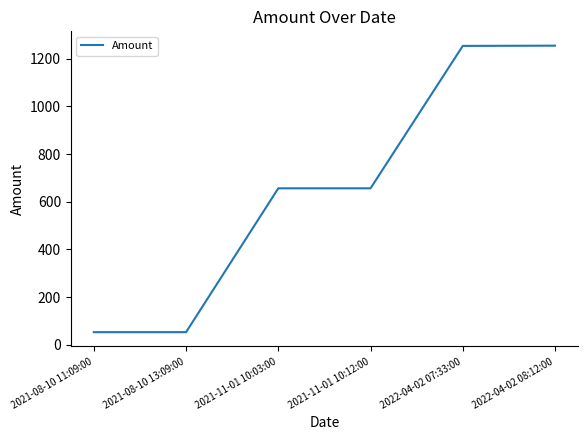

Between 2021-08-10 13:09:00 and 2022-04-02 08:12:00, which is larger?

2022-04-02 08:12:00